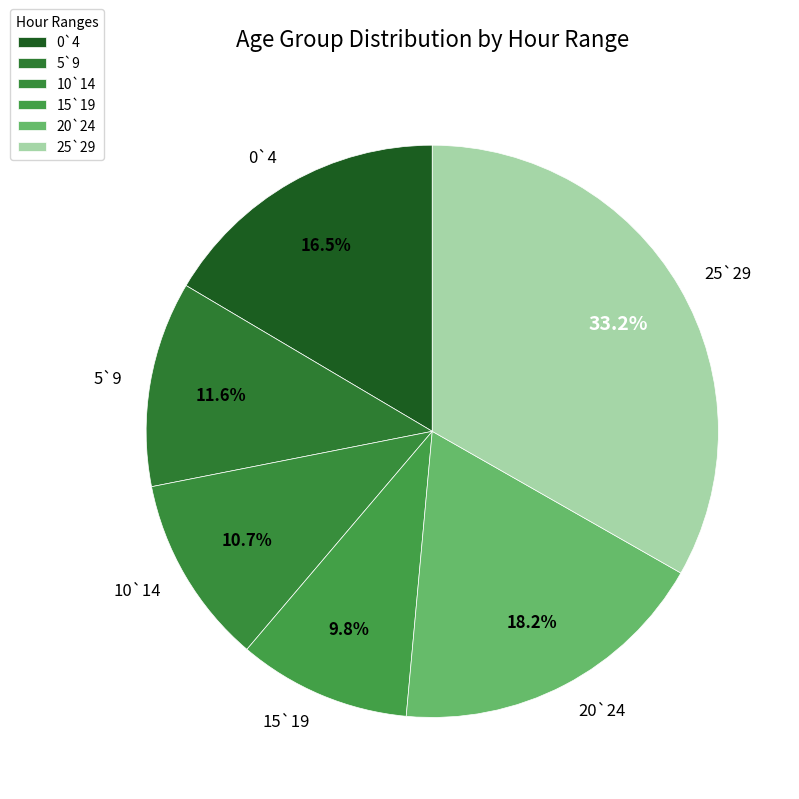

Which has a higher value, 10`14 or 20`24?

20`24